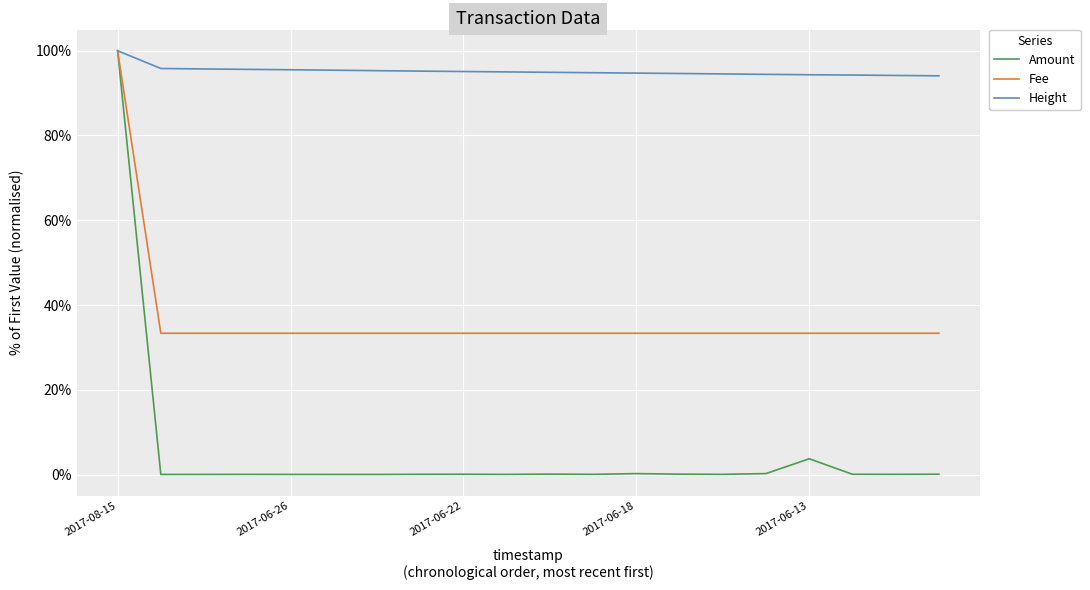

Which series has the largest total across all categories?

Height